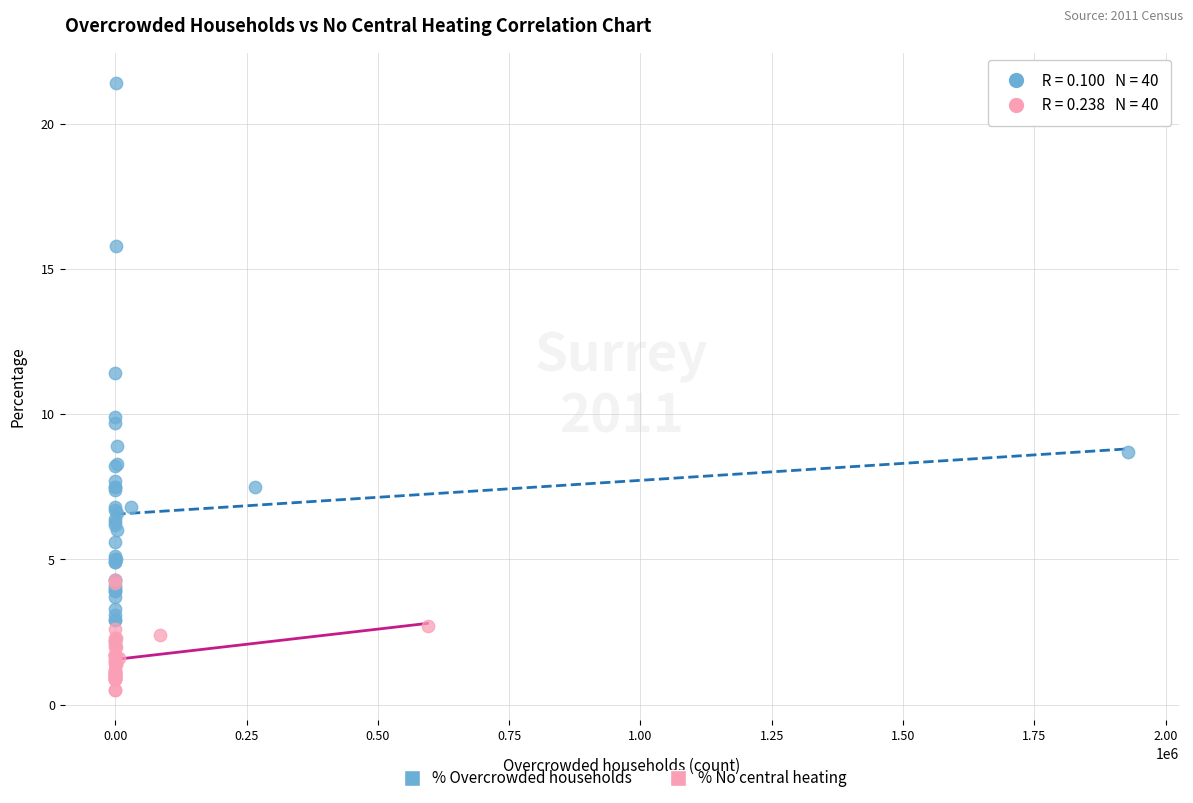

Which series contains the lowest Y value?

% No central heating